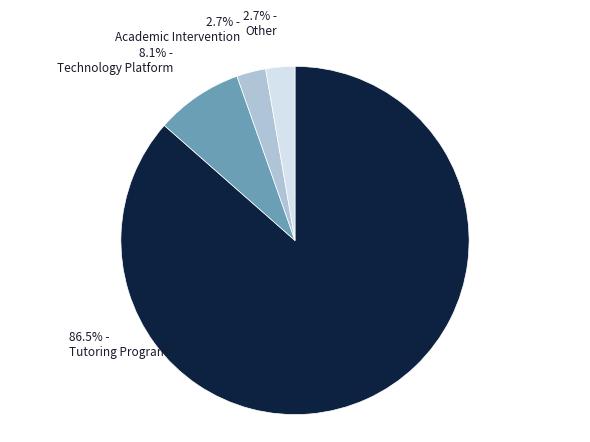

Does Technology Platform account for over 50% of the chart?

No